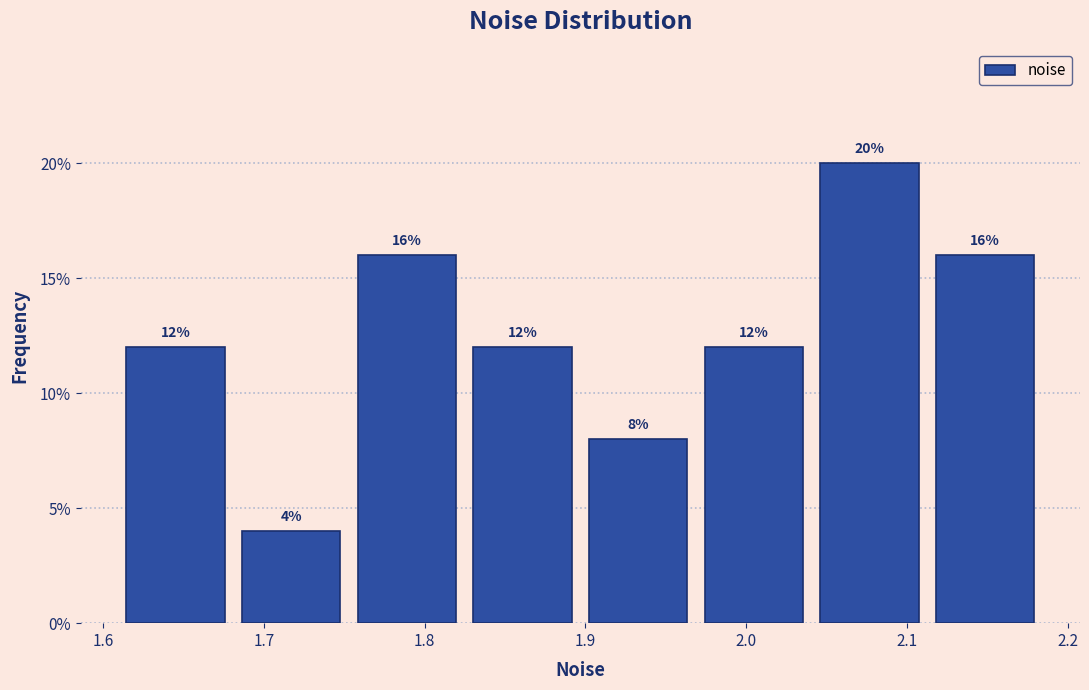

Reading left to right, list every bar in this chart as the range it spans on the x-axis followed by its height. The bar edges are not printed on the chart, so give them approximately, as read against the axis.

1.61 to 1.68: 12
1.68 to 1.75: 4
1.75 to 1.82: 16
1.82 to 1.90: 12
1.90 to 1.97: 8
1.97 to 2.04: 12
2.04 to 2.11: 20
2.11 to 2.18: 16